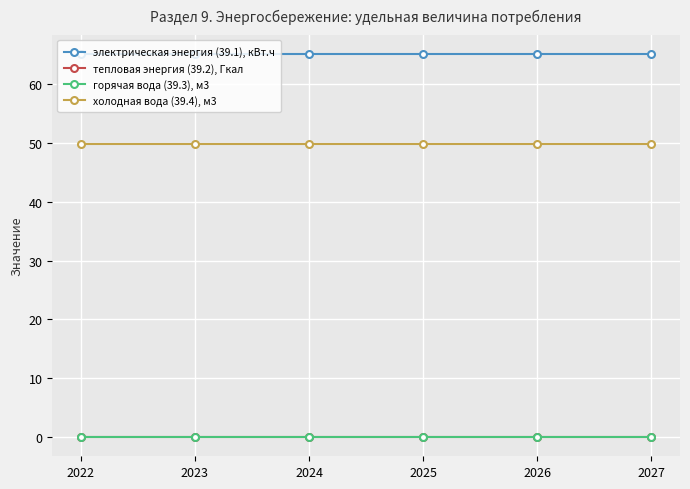

The value of электрическая энергия (39.1), кВт.ч at 2026 is 65.0. True or false?

True